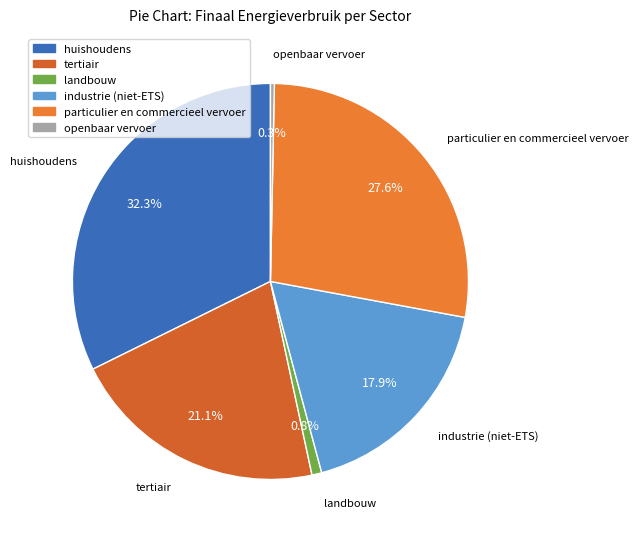

Is it true that industrie (niet-ETS) is 18% of the pie?

True